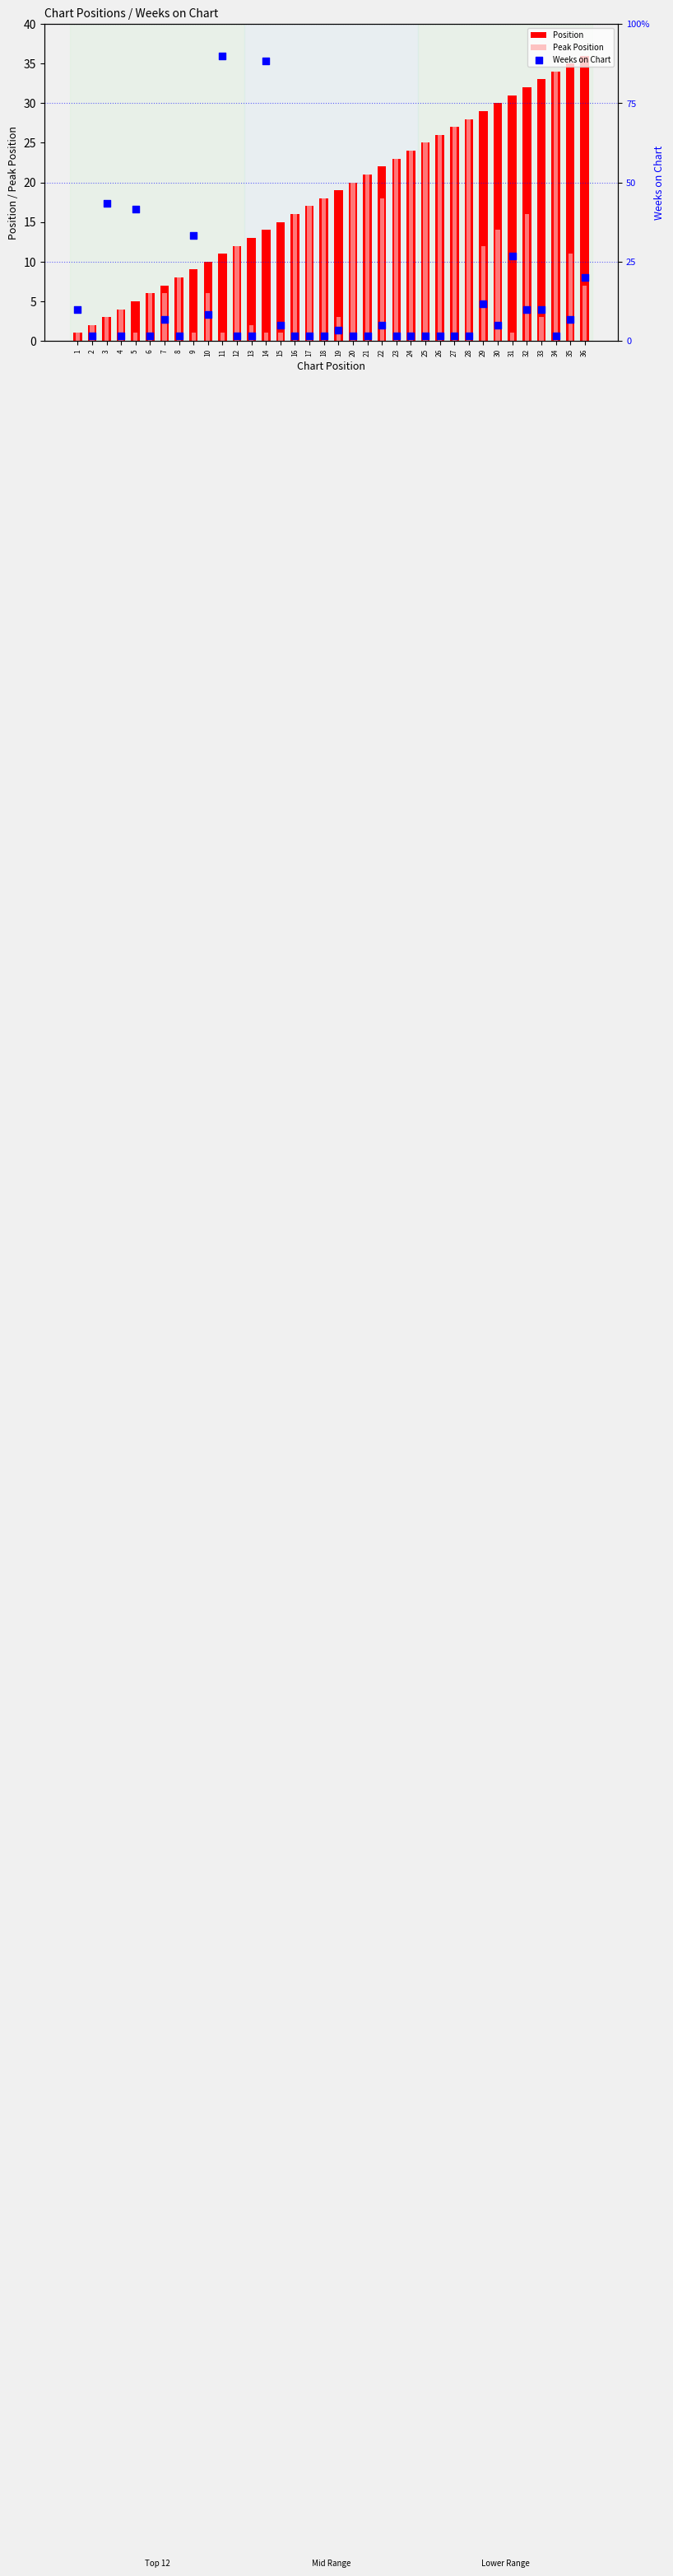

What are all the series names shown in the legend?

Position, Peak Position, Weeks on Chart